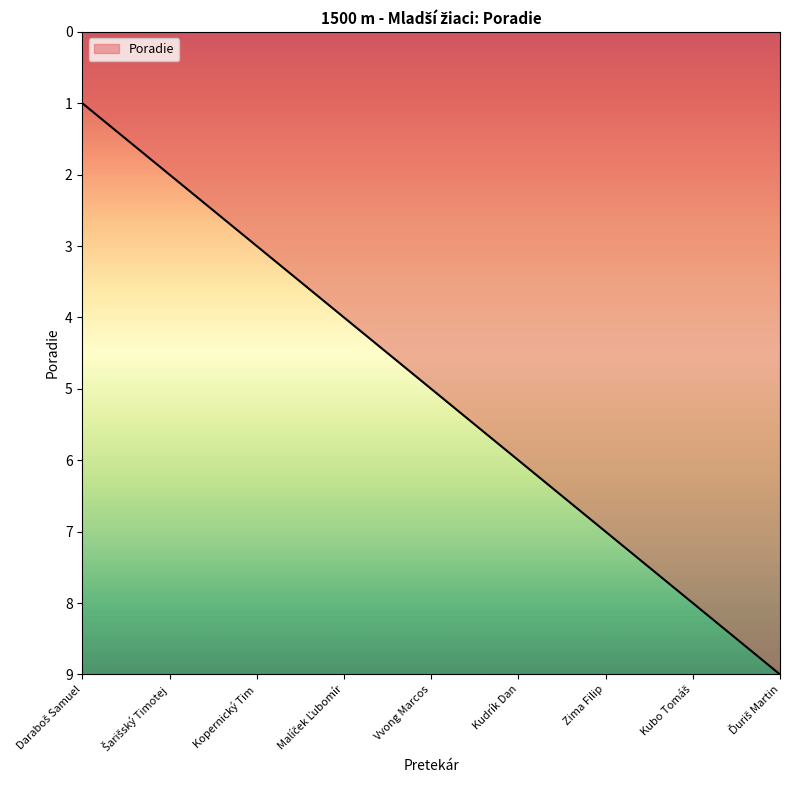

The value at Vvong Marcos is 5. True or false?

True